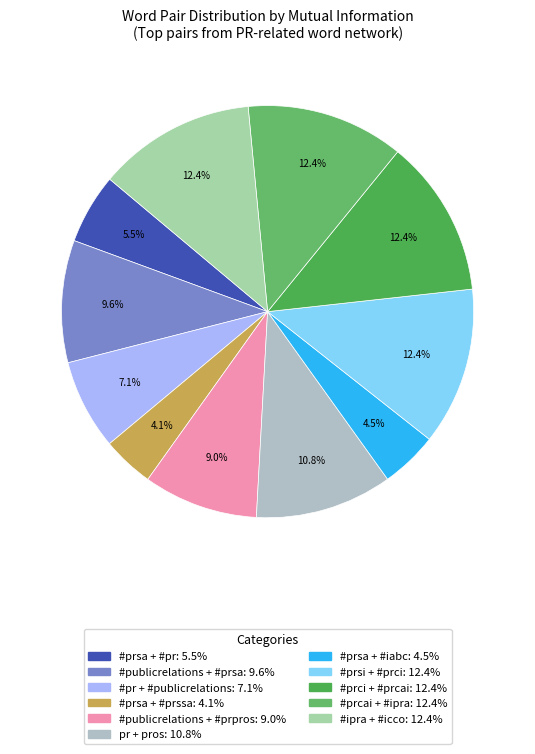

To the nearest percent, what is the difference between the largest and smallest slice percentages?

8%